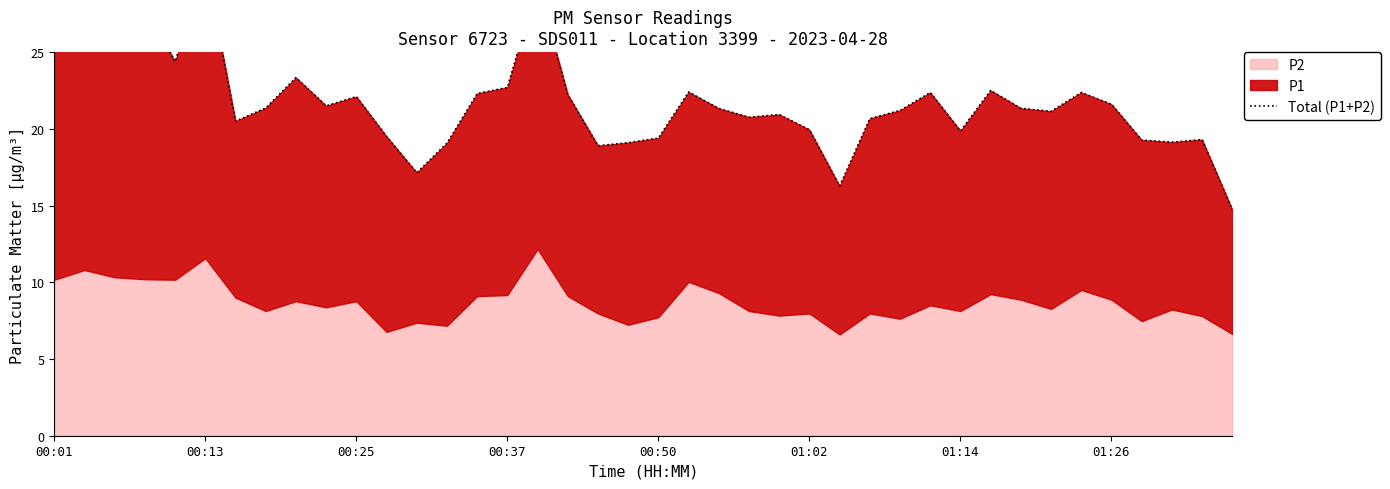

What is the maximum value shown in the chart?

30.8